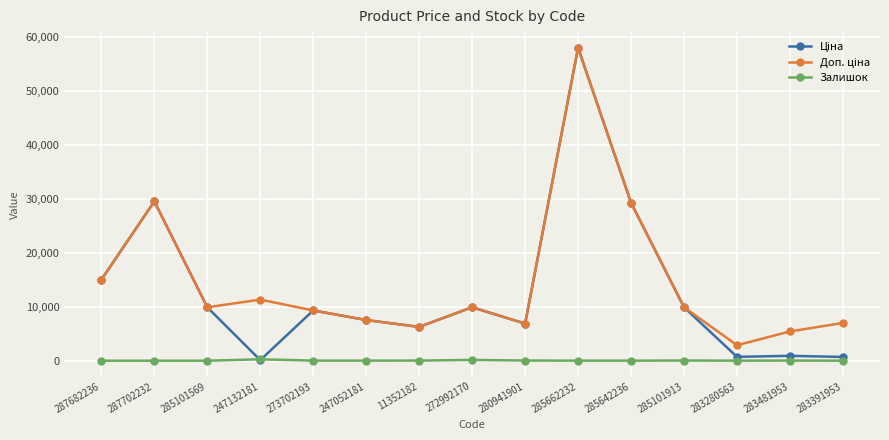

What is the greatest value displayed?

58037.0